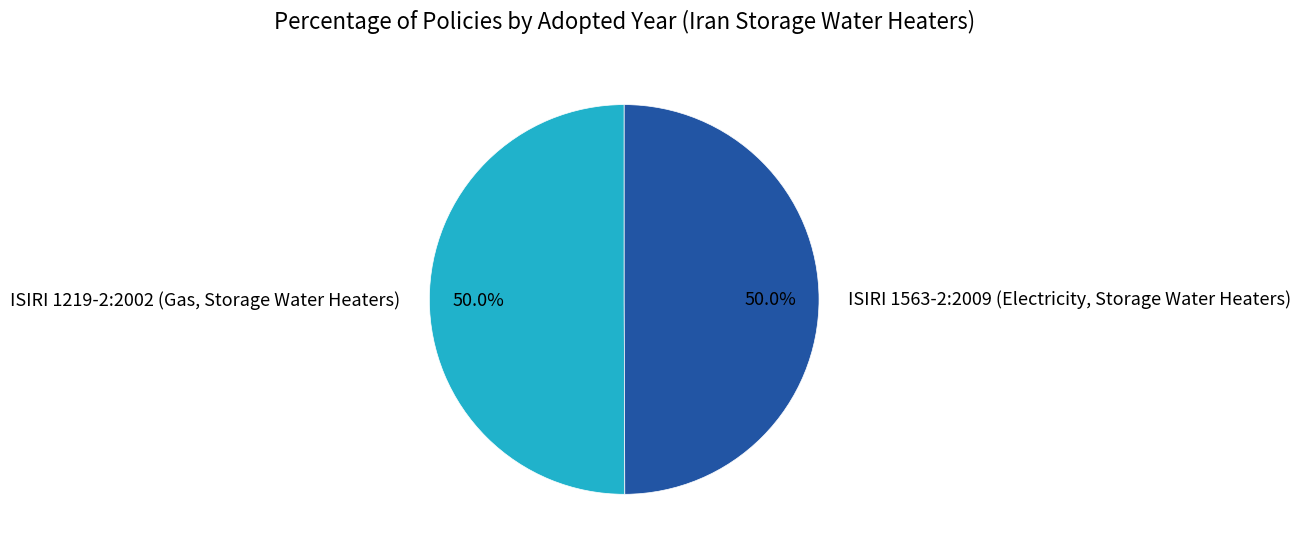

True or false: ISIRI 1219-2:2002 (Gas, Storage Water Heaters) accounts for 57% of the total.

False